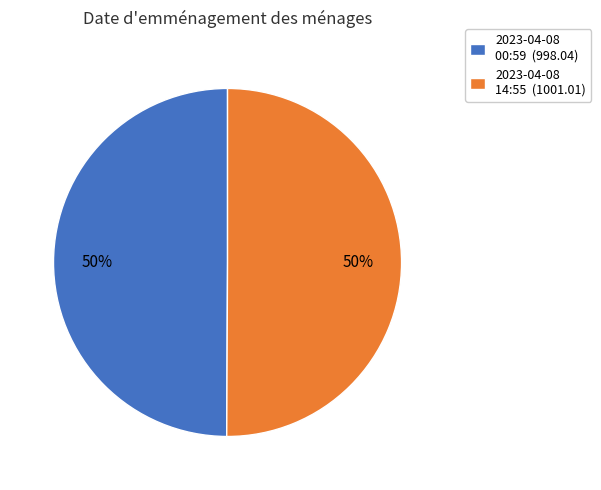

Approximately how many times larger is the value at 2023-04-08 00:59 (998.04) compared to 2023-04-08 14:55 (1001.01)?

1.0